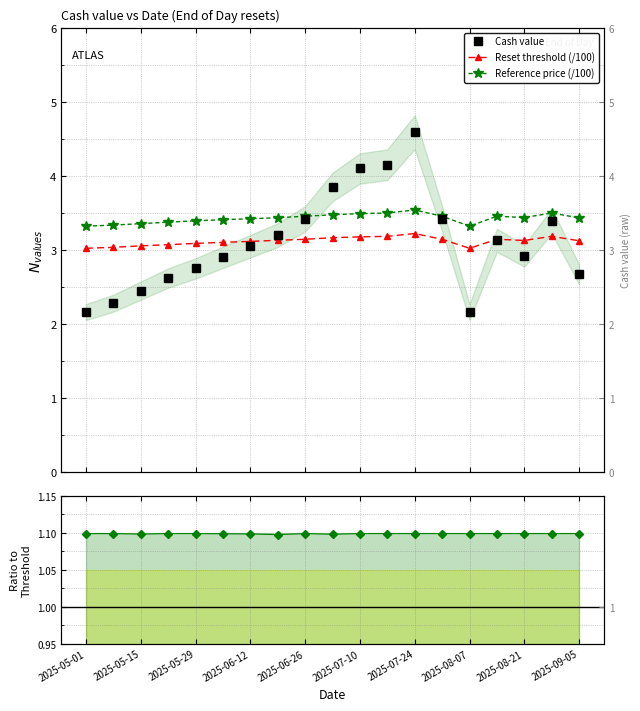

True or false: Reset threshold (/100) and Cash value intersect in this chart.

True